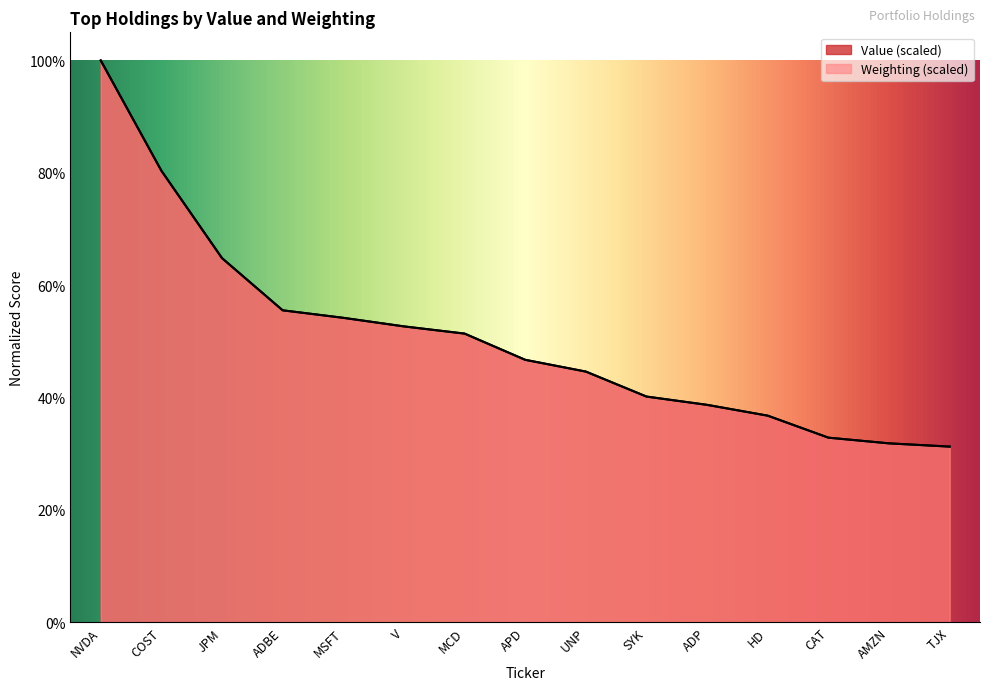

Which has a higher value, V or JPM?

JPM